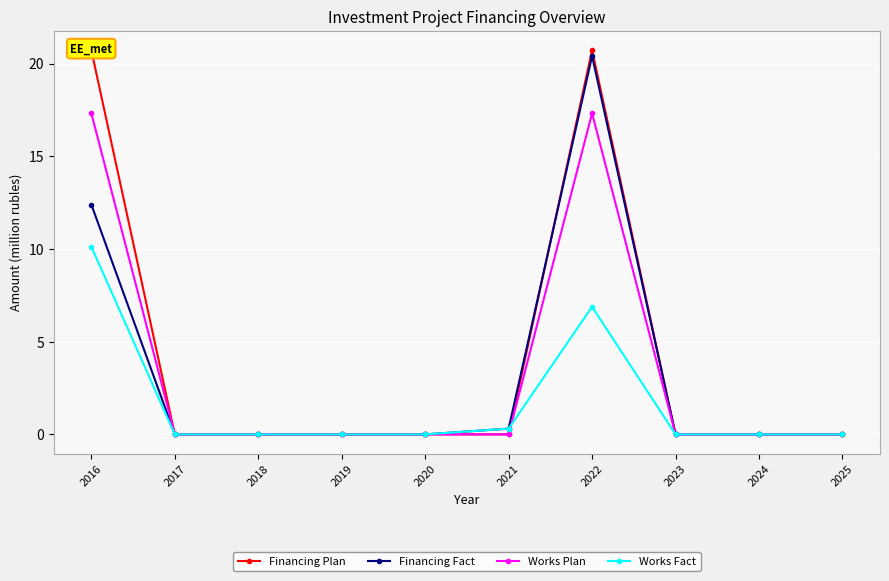

The Financing Plan series shows 0.0 at 2025. True or false?

True